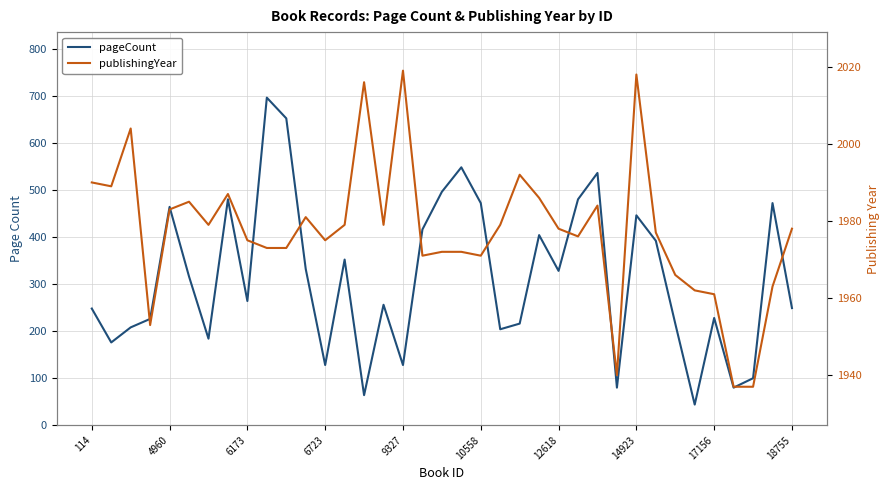

True or false: publishingYear has a value of 1978 at 18755.

True